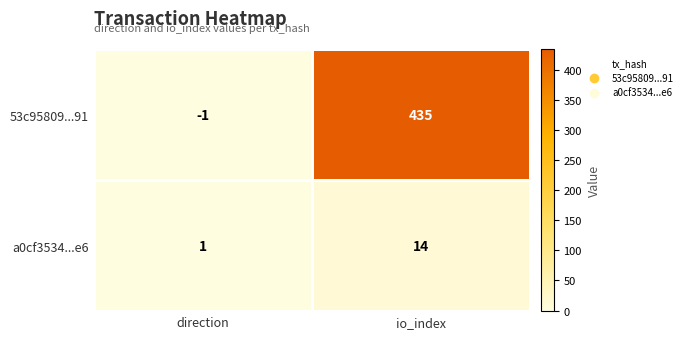

Reading right to left, list all the values displayed in this chart.

53c95809...91: io_index=435	direction=-1
a0cf3534...e6: io_index=14	direction=1